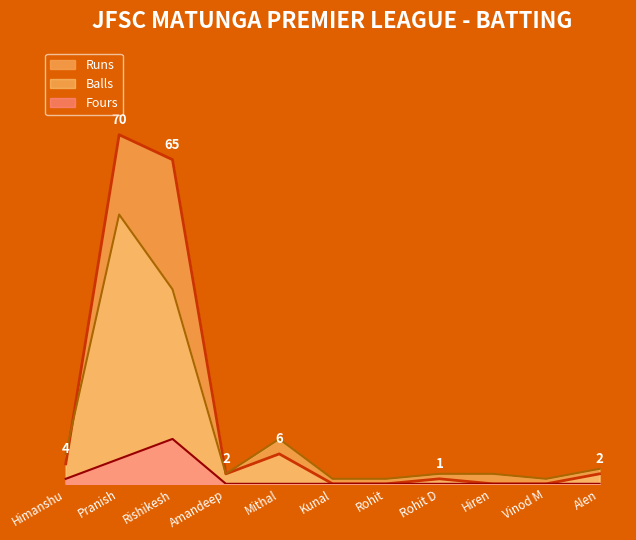

What is the spread (max minus min) of values at Rishikesh?

56